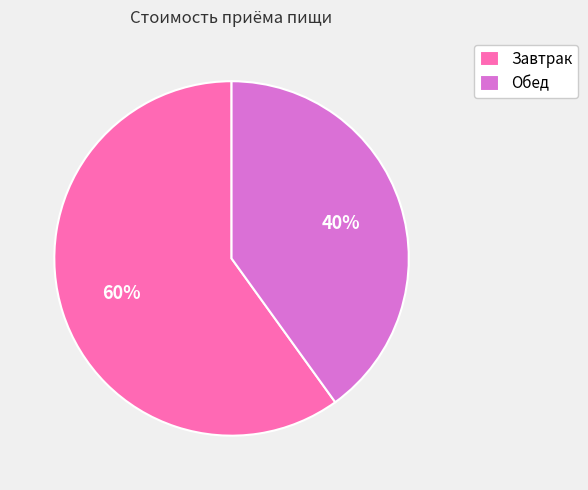

Which has a higher value, Завтрак or Обед?

Завтрак